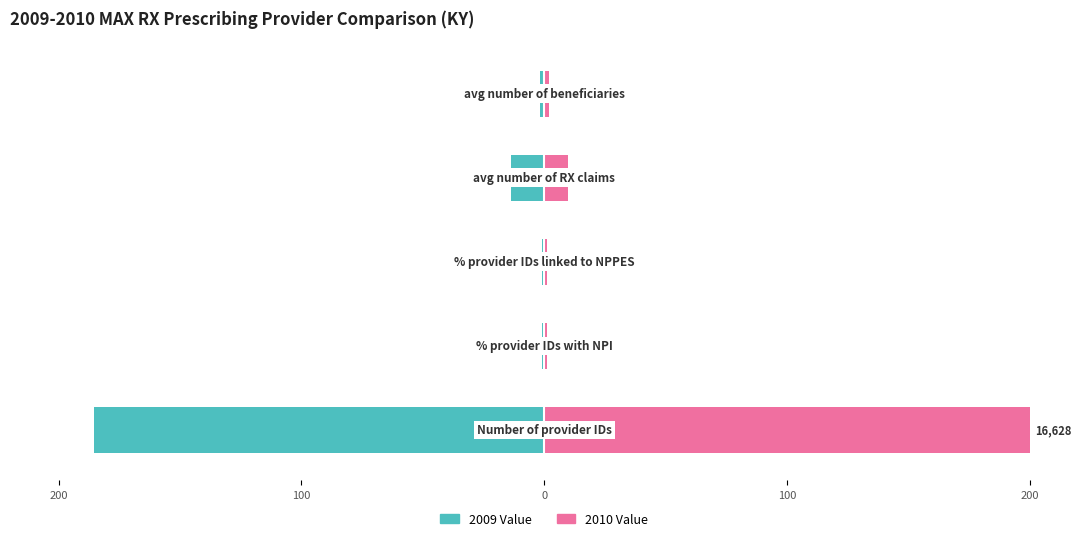

What is the average value of the 2010 Value series?

42.7